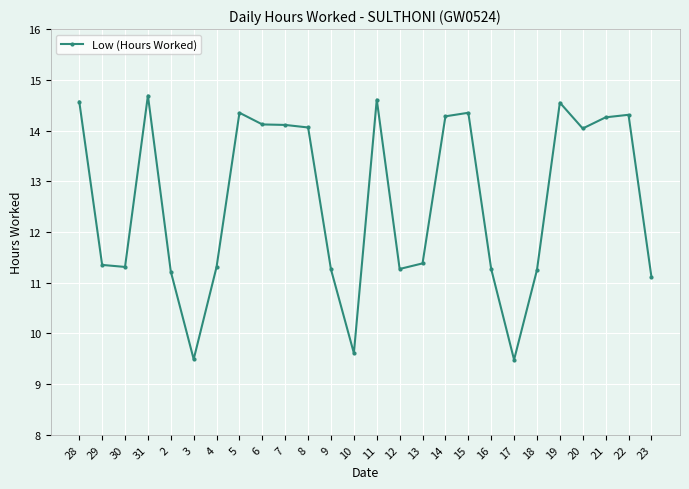

Where is the first local maximum?

31